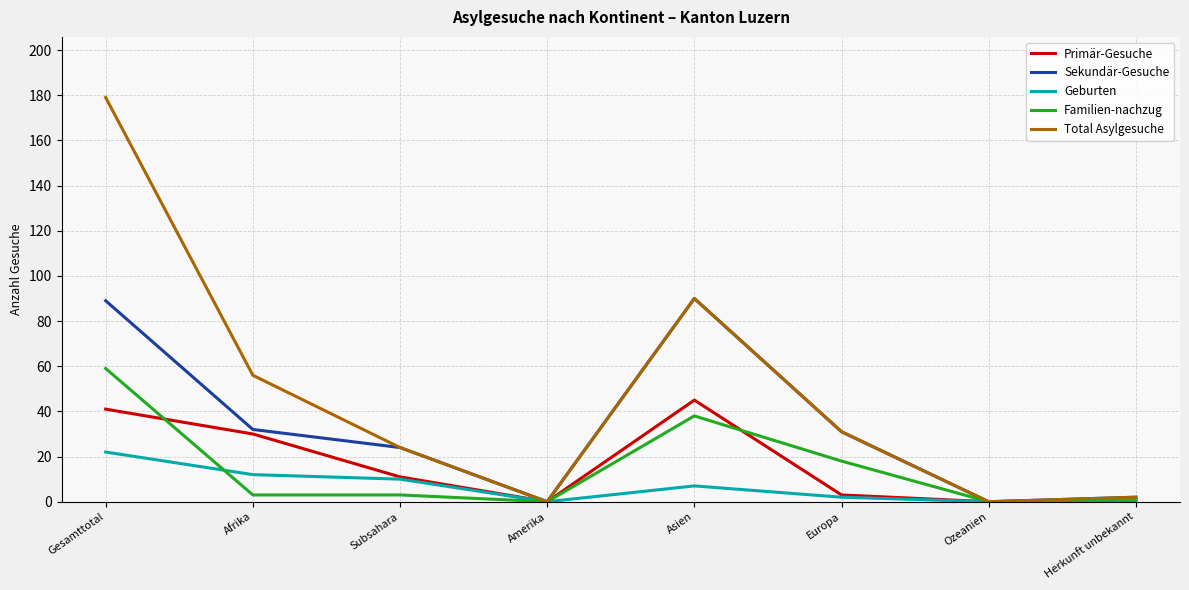

Which series has the largest range (max minus min)?

Total Asylgesuche